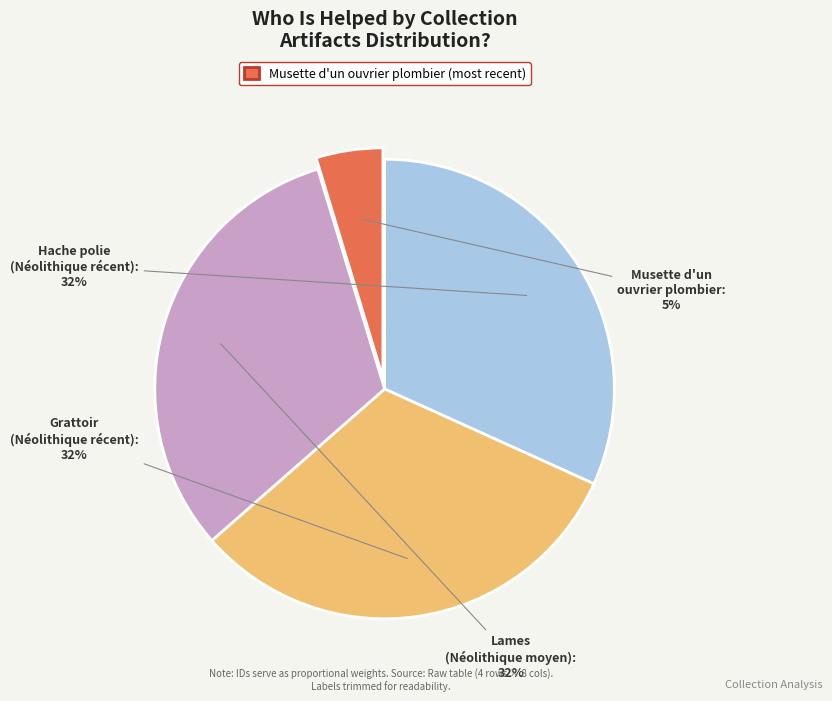

To the nearest percent, what is the difference between the largest and smallest slice percentages?

27%